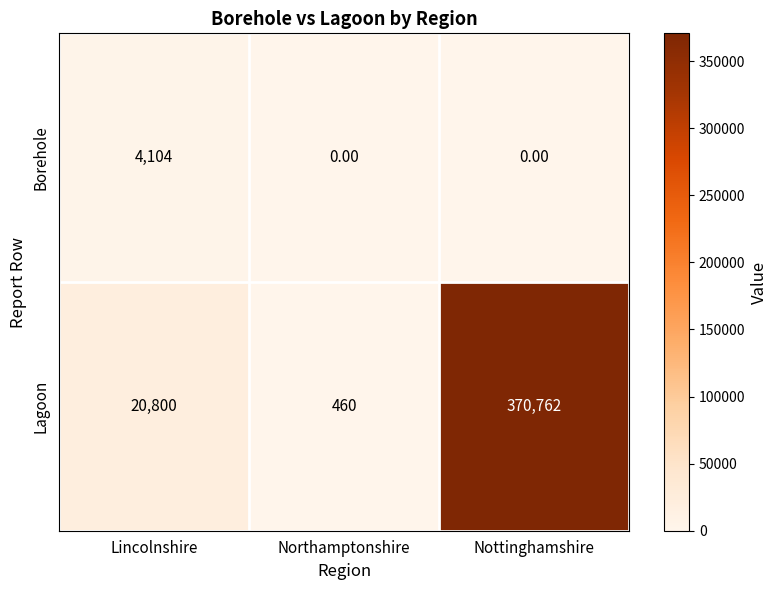

At which category is the sum across all series the highest?

Nottinghamshire